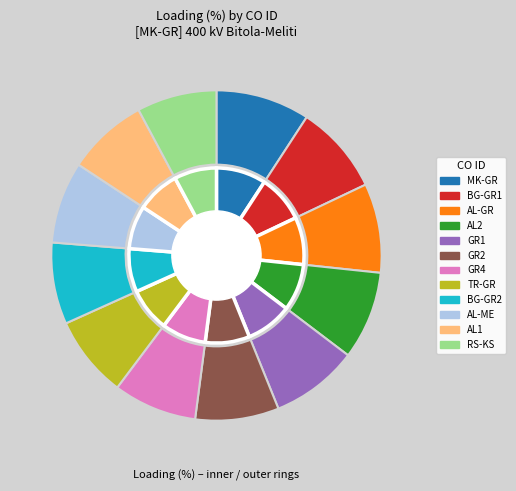

To the nearest percent, what portion does AL_ME_CO_00001 represent?

8%